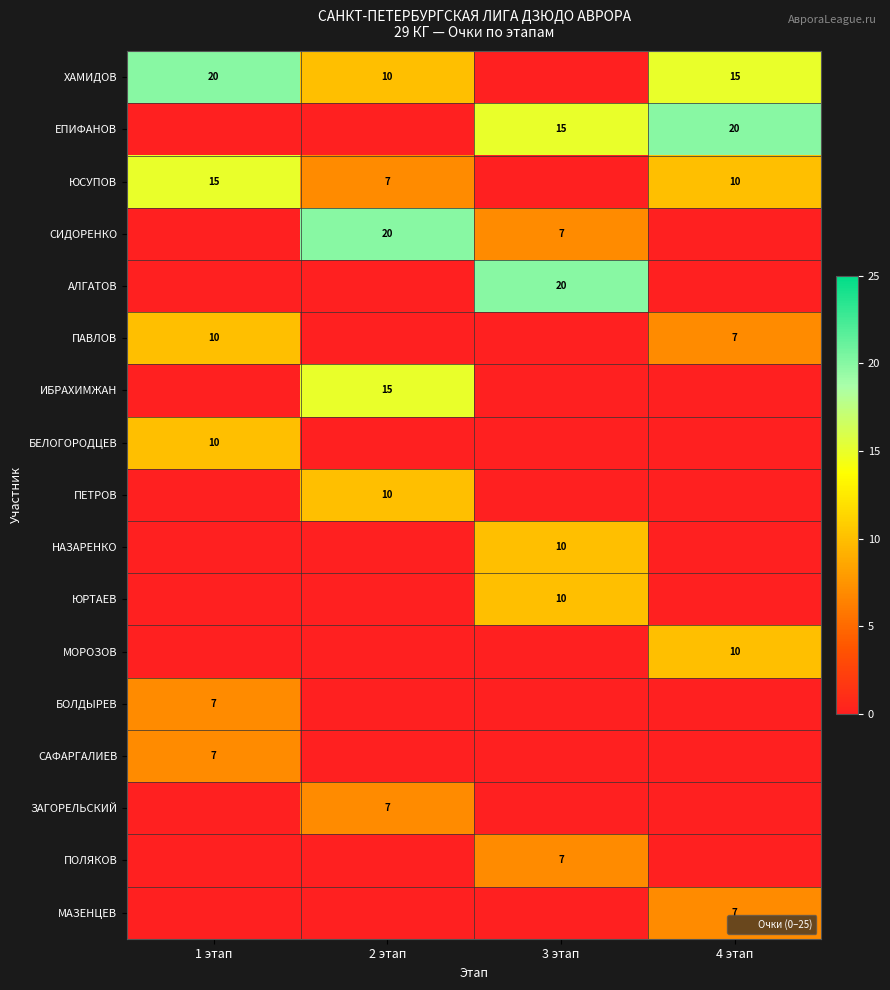

What is the sum of all ЮСУПОВ values?

32